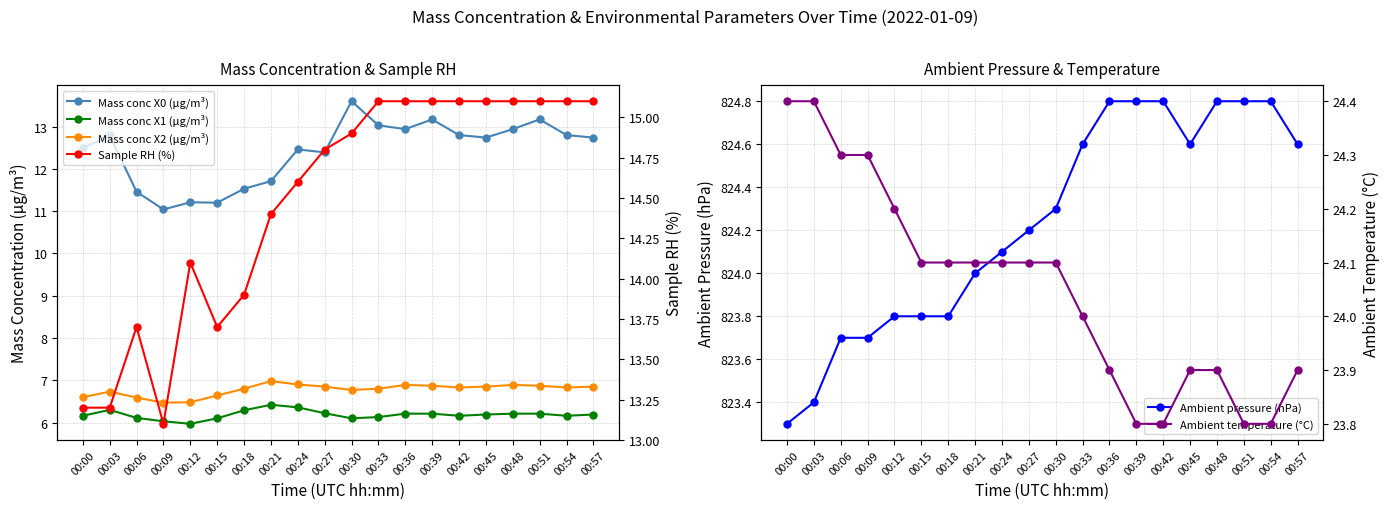

True or false: Ambient pressure (hPa) and Mass conc X0 (μg/m³) cross at least once.

False